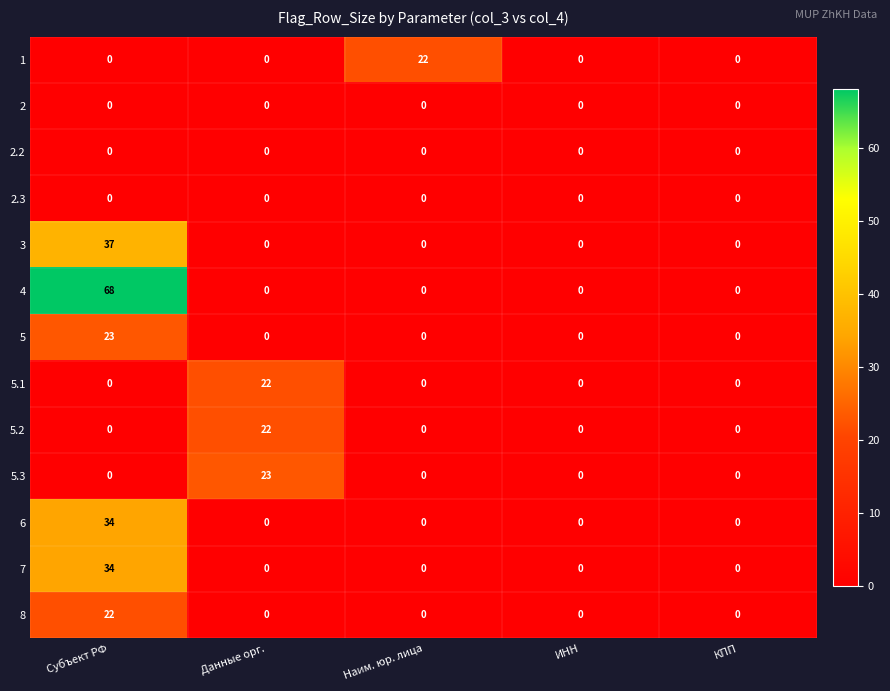

What is the sum of the 3 values at Субъект РФ and Данные орг.?

37